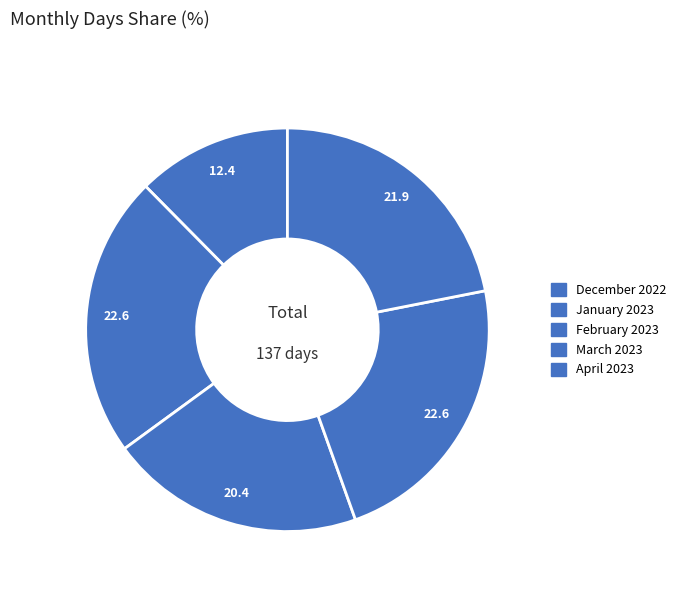

How many slices are in this pie chart?

5